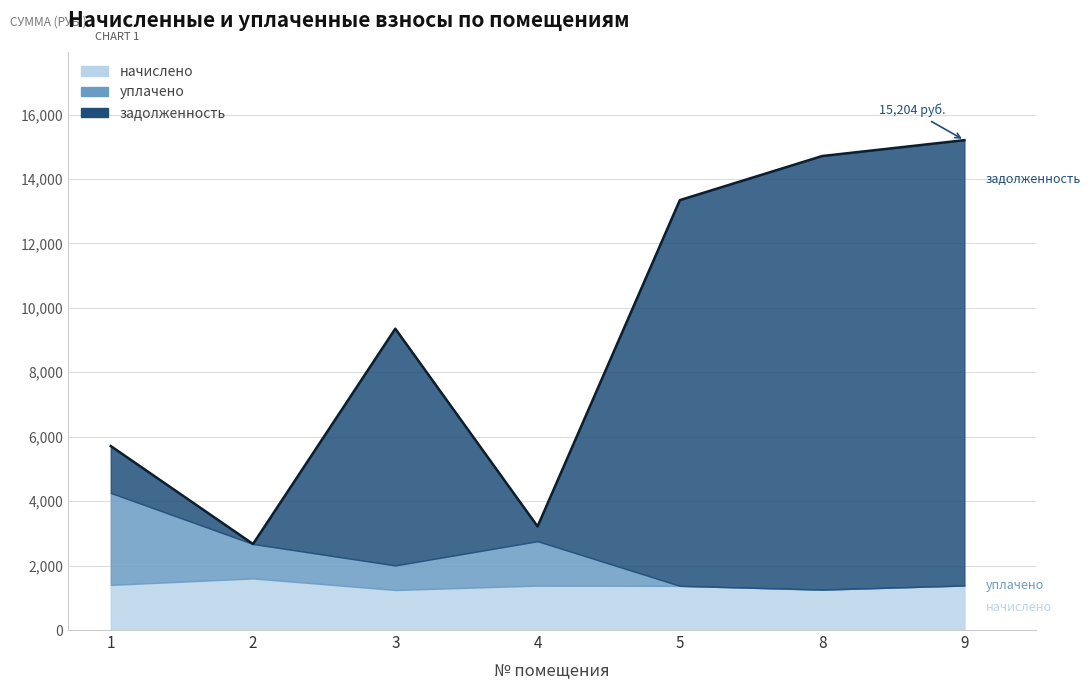

Between 8 and 5, which is larger?

5